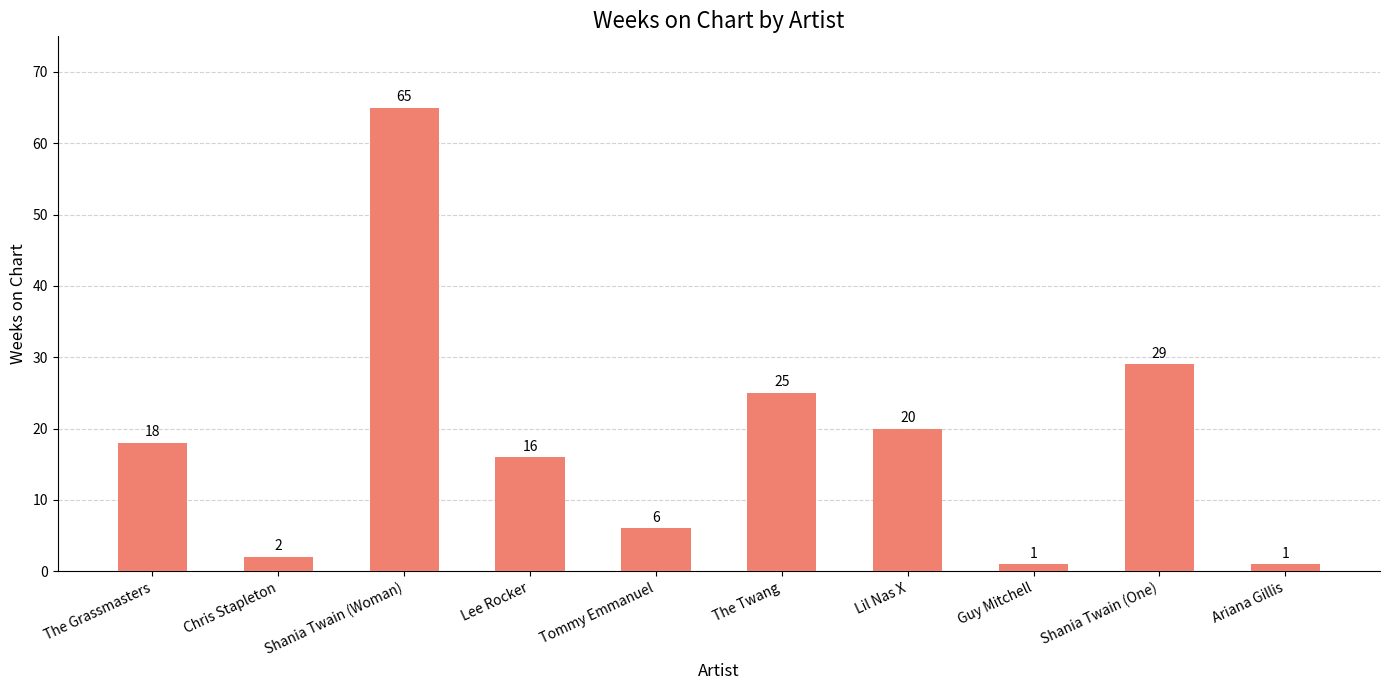

Does the chart contain stacked bars?

No